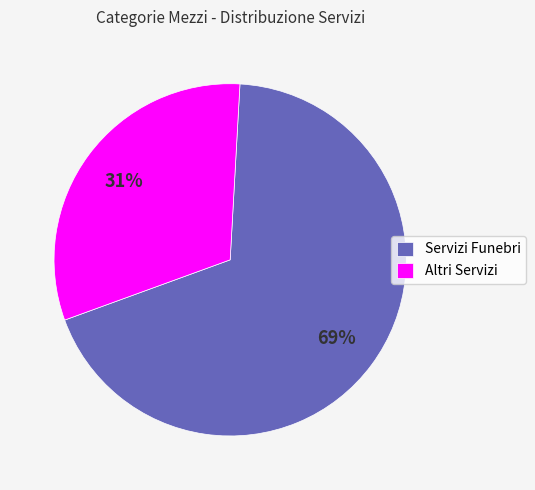

Do Altri Servizi and Servizi Funebri together represent more than half of the pie?

Yes